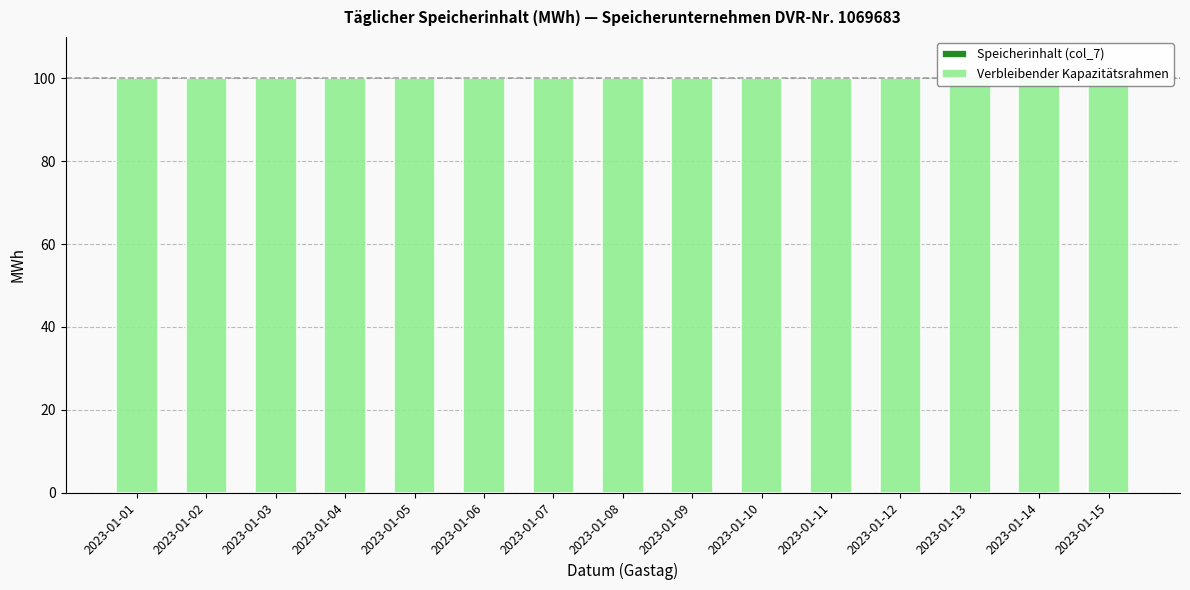

Which series has the largest total across all categories?

Verbleibender Kapazitätsrahmen